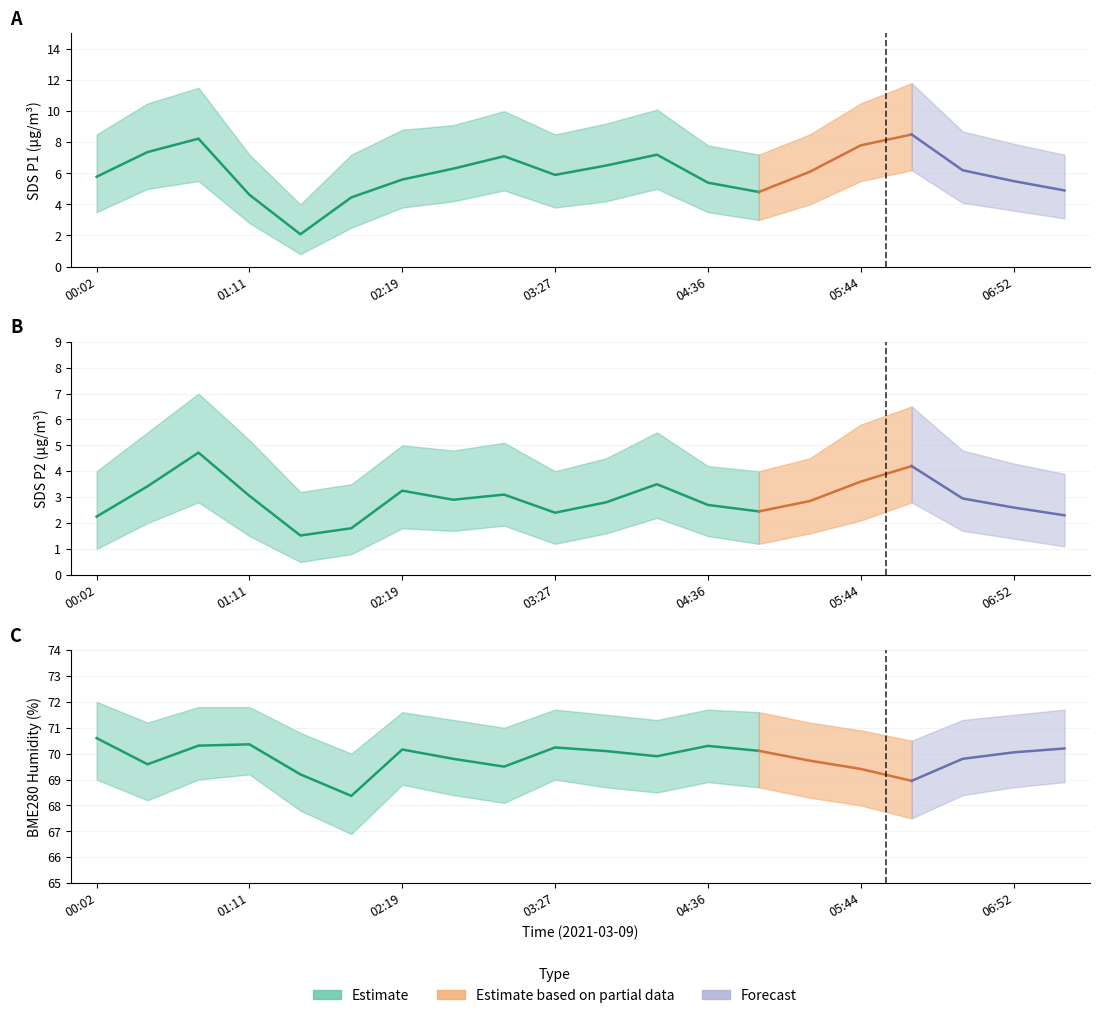

True or false: BME280_humidity and SDS_P2 intersect in this chart.

False